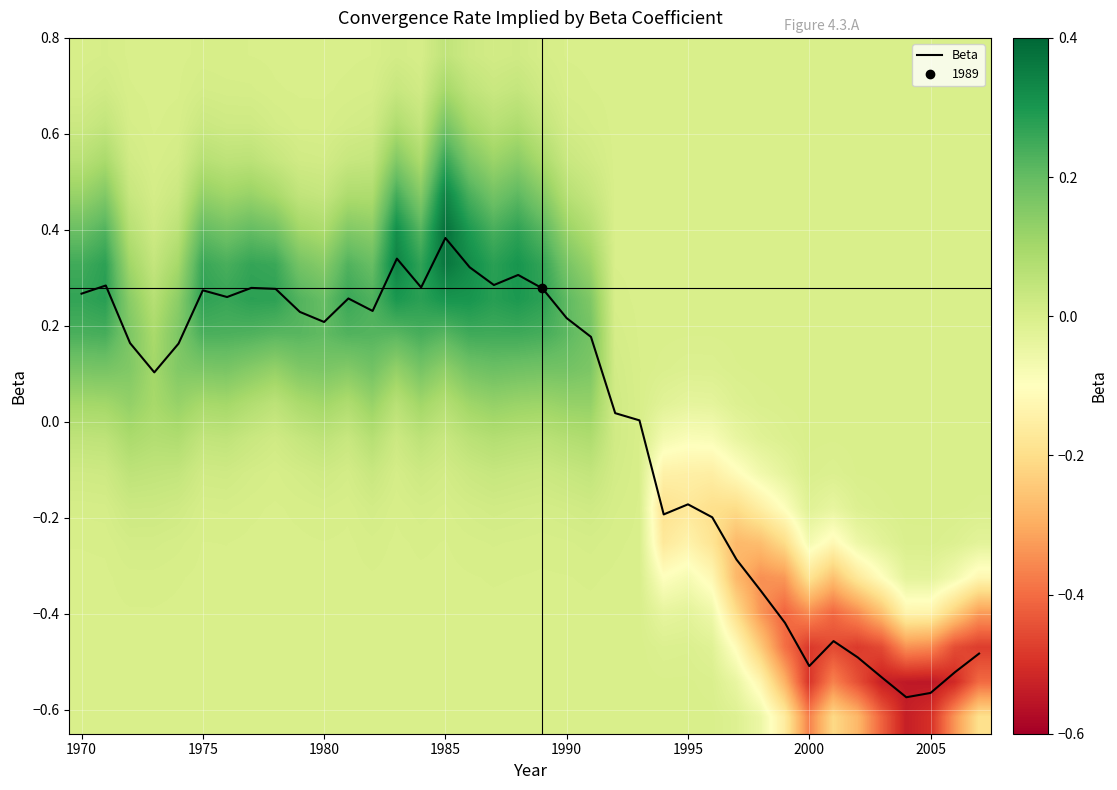

Which category has the highest value in the Beta series?

1985